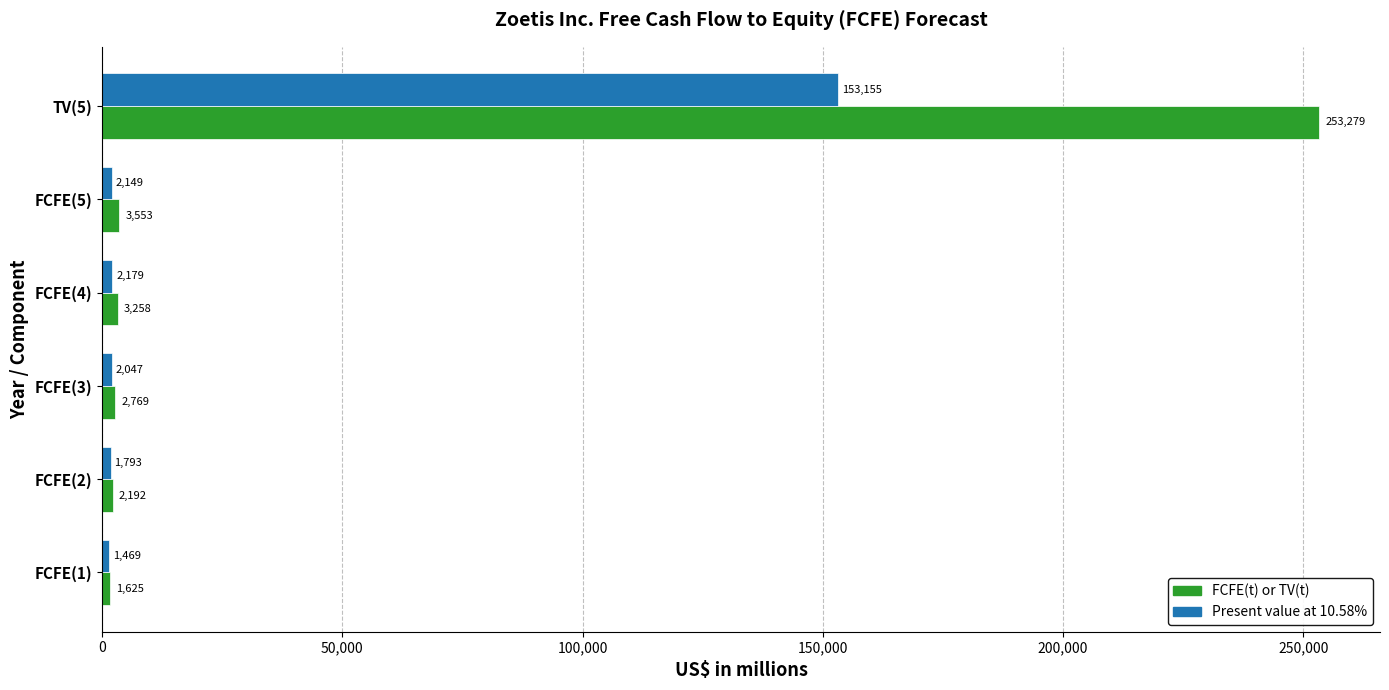

What is the difference between the FCFE(t) or TV(t) values at FCFE(3) and FCFE(1)?

1144